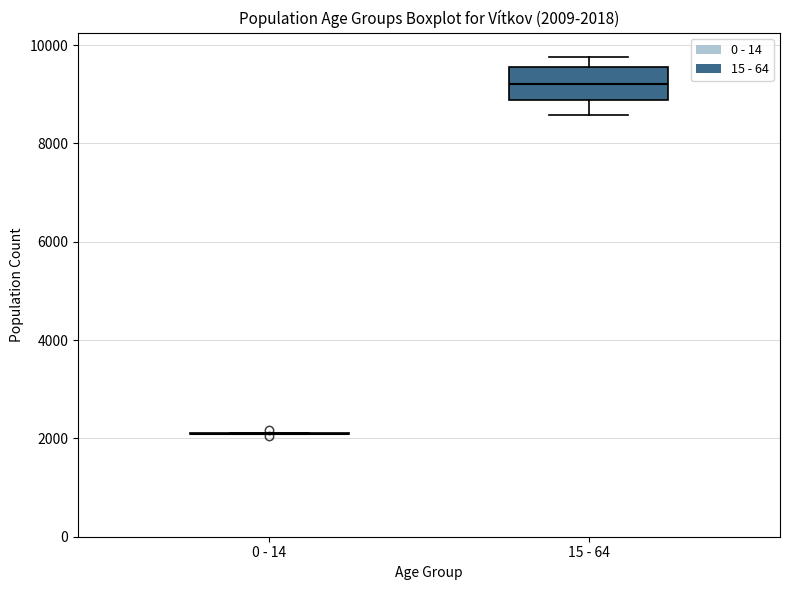

Comparing the boxes themselves (not the whiskers), which one is the tallest?

15 - 64